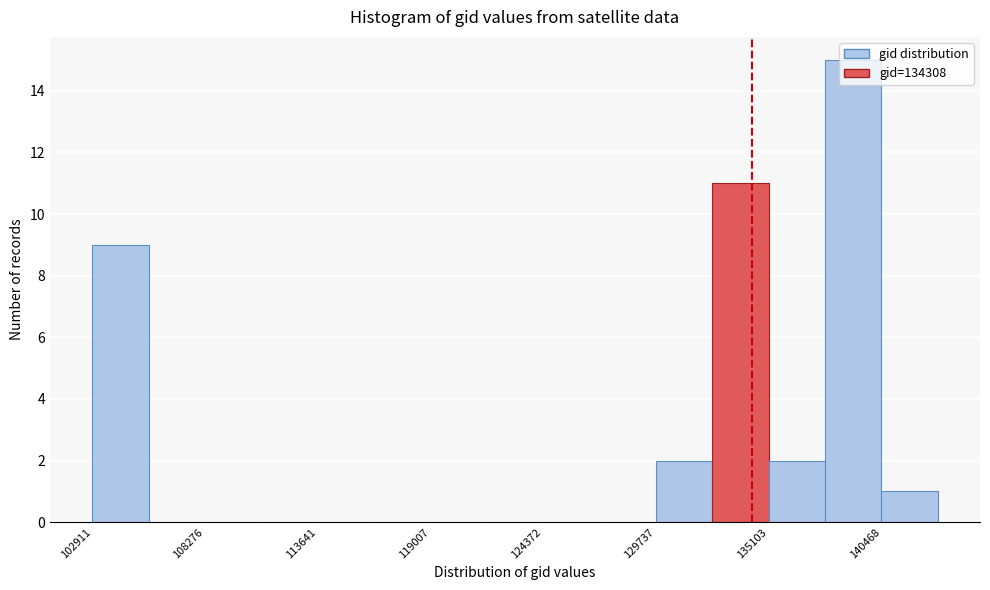

Around what value on the x-axis is the tallest bar? Give the approximate position of its centre, as read against the axis.

139000